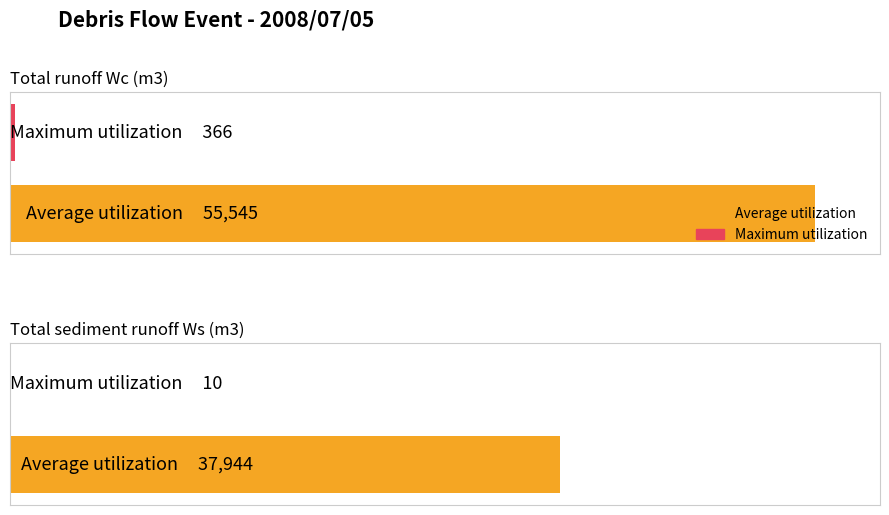

How many bars are there in total?

4